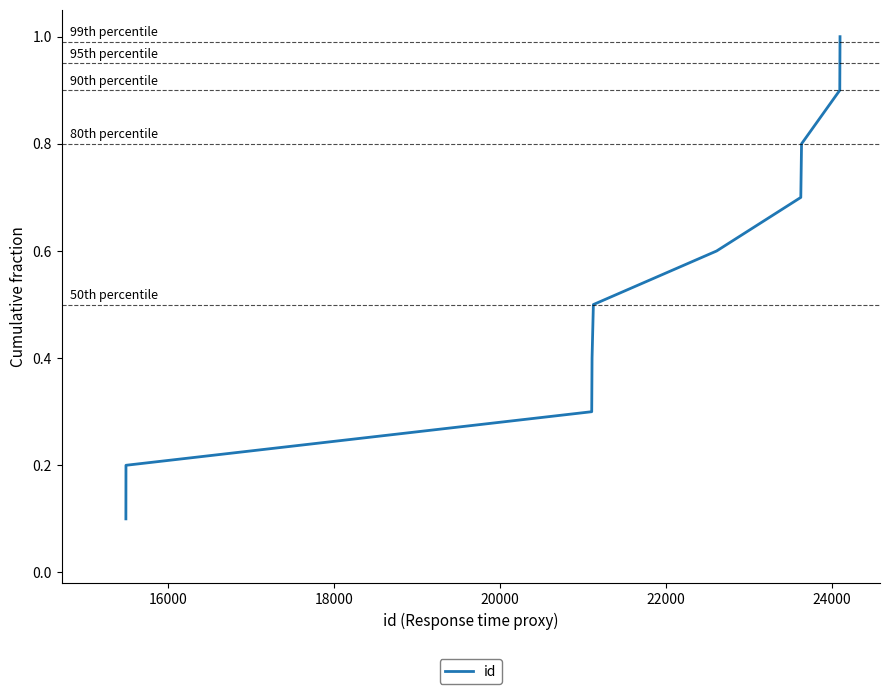

What is the difference between the maximum and minimum values?

0.9